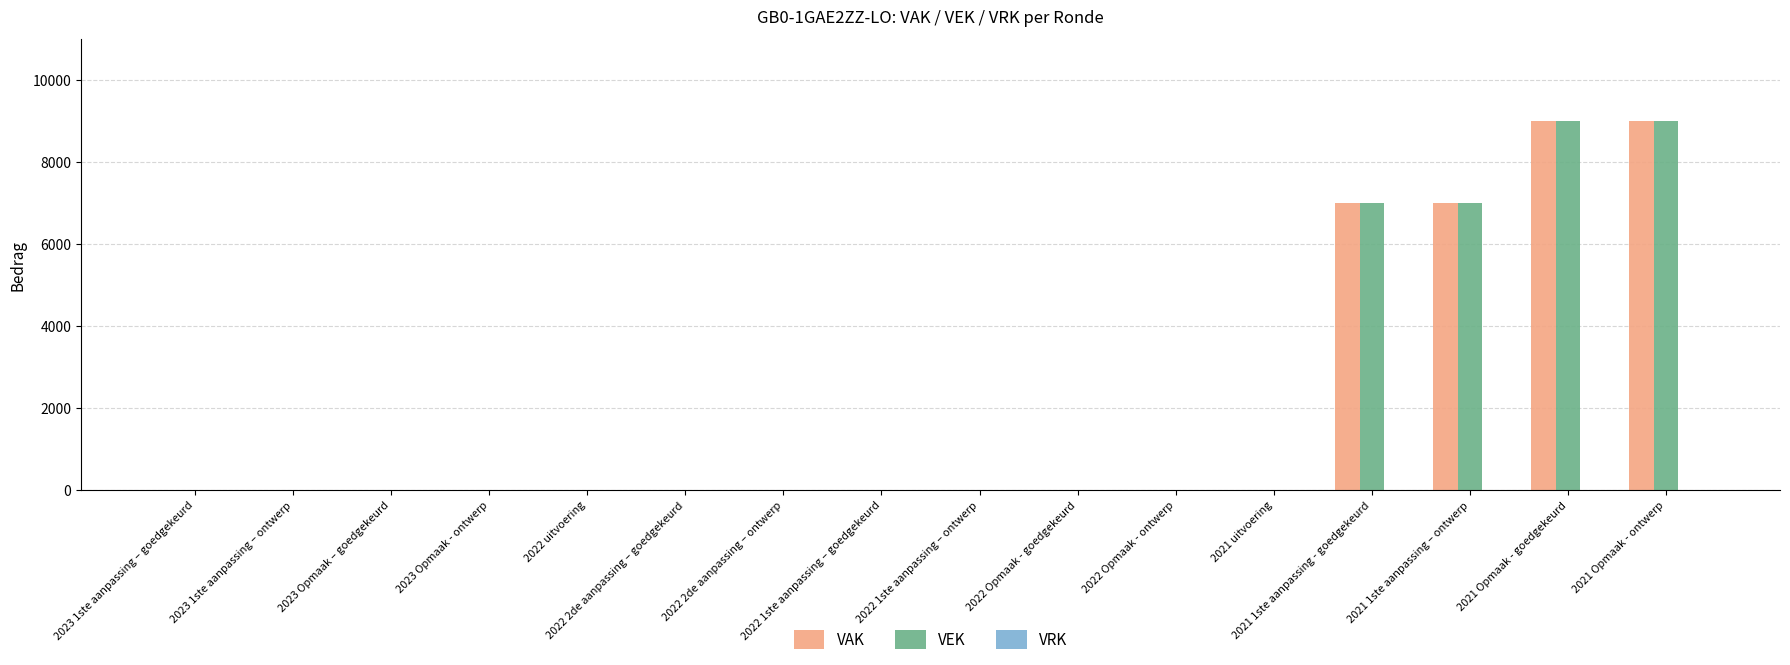

What is the maximum value for VAK?

9000